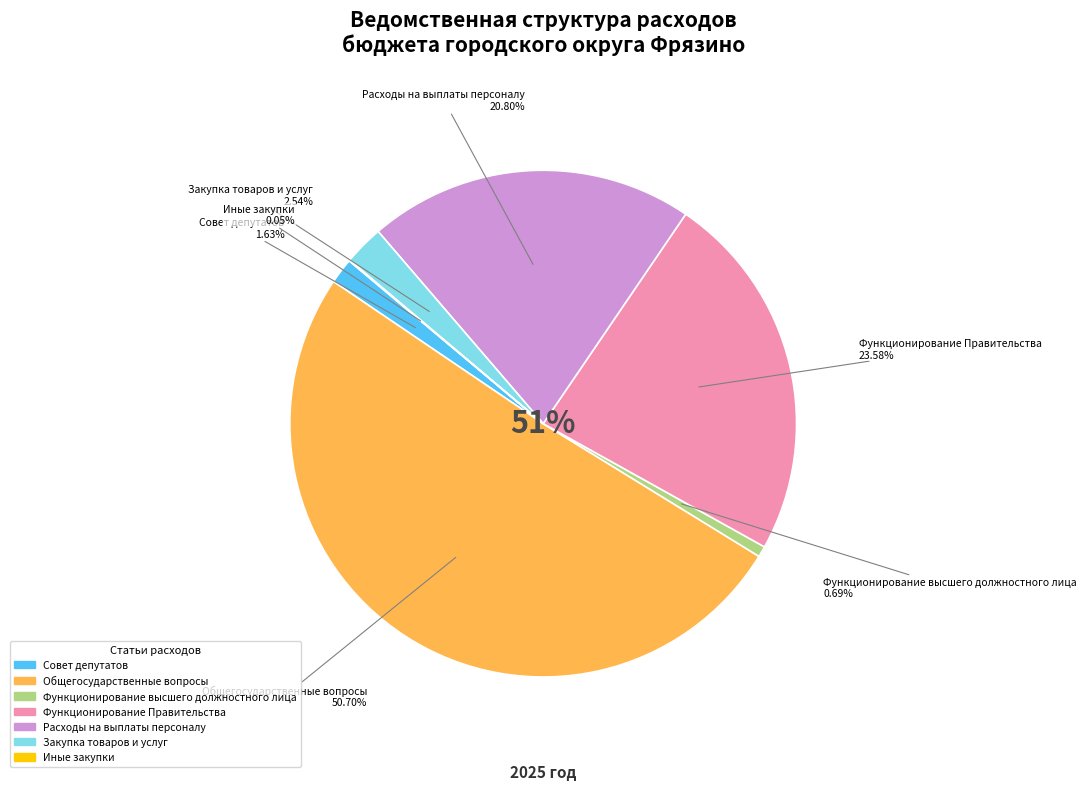

To the nearest percent, what is the difference between the largest and smallest slice percentages?

51%